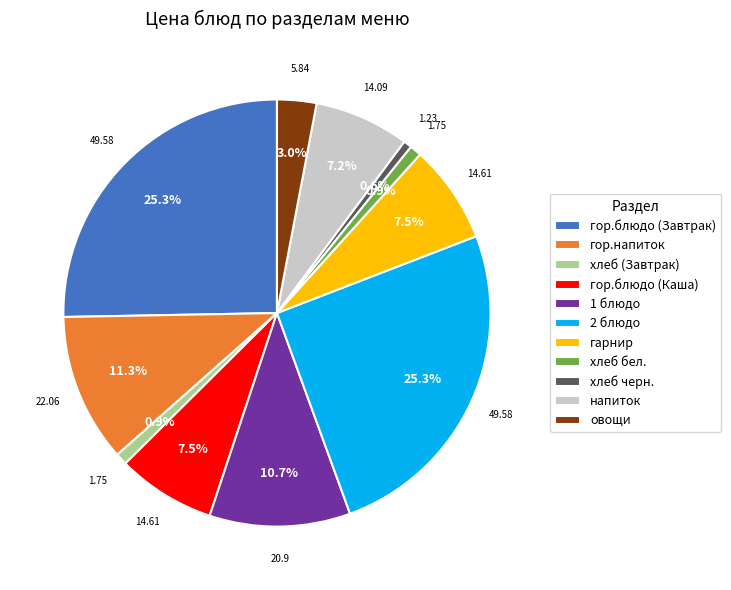

To the nearest percent, what is the combined percentage of гор.напиток and хлеб черн.?

12%